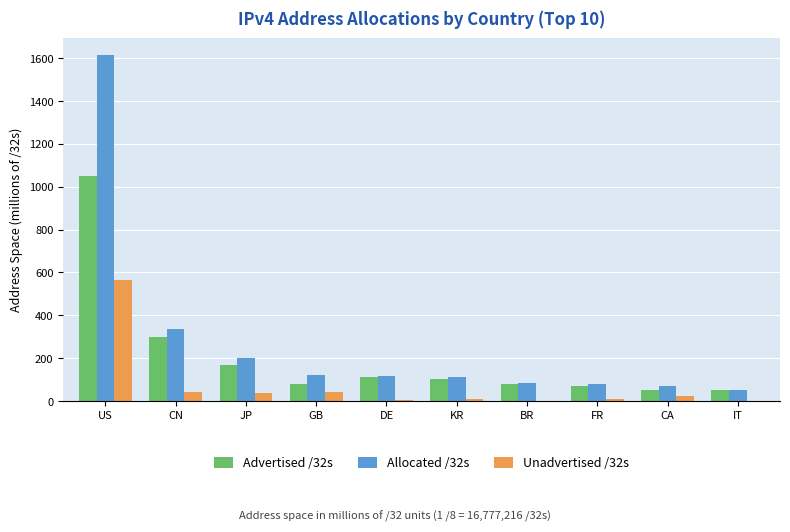

What is the sum of all Advertised /32s values?

2062.0